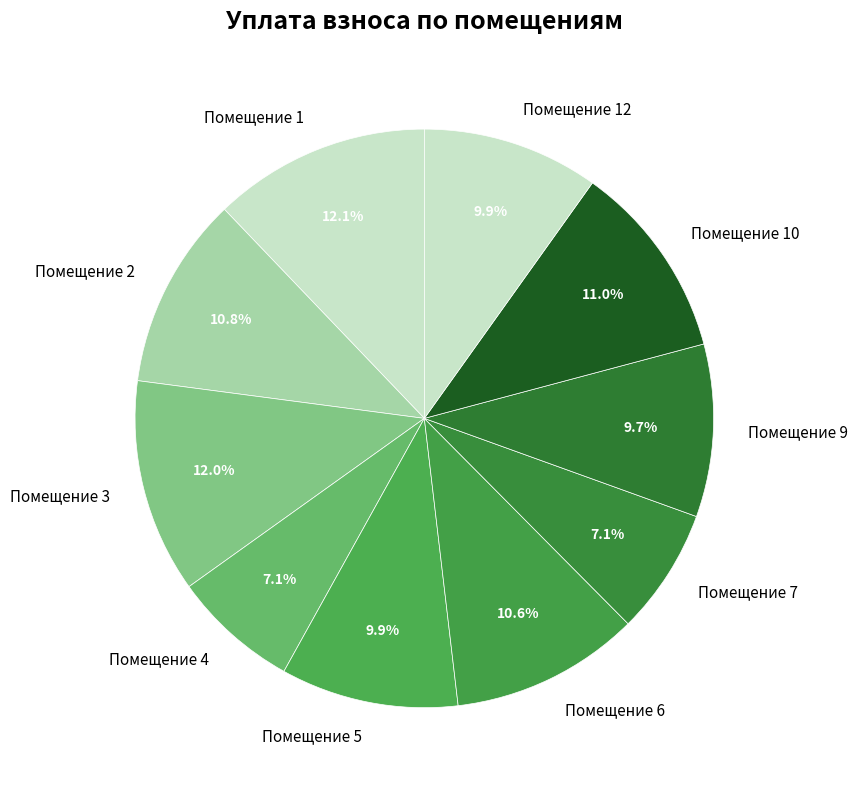

To the nearest percent, what is the average slice percentage?

10%